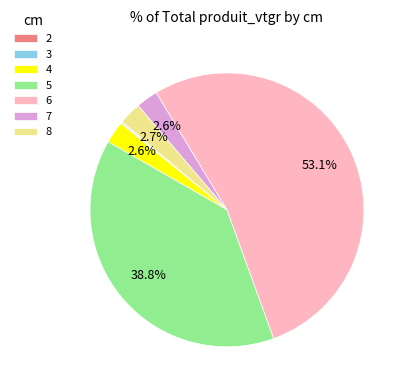

Between 6 and 7, which is larger?

6